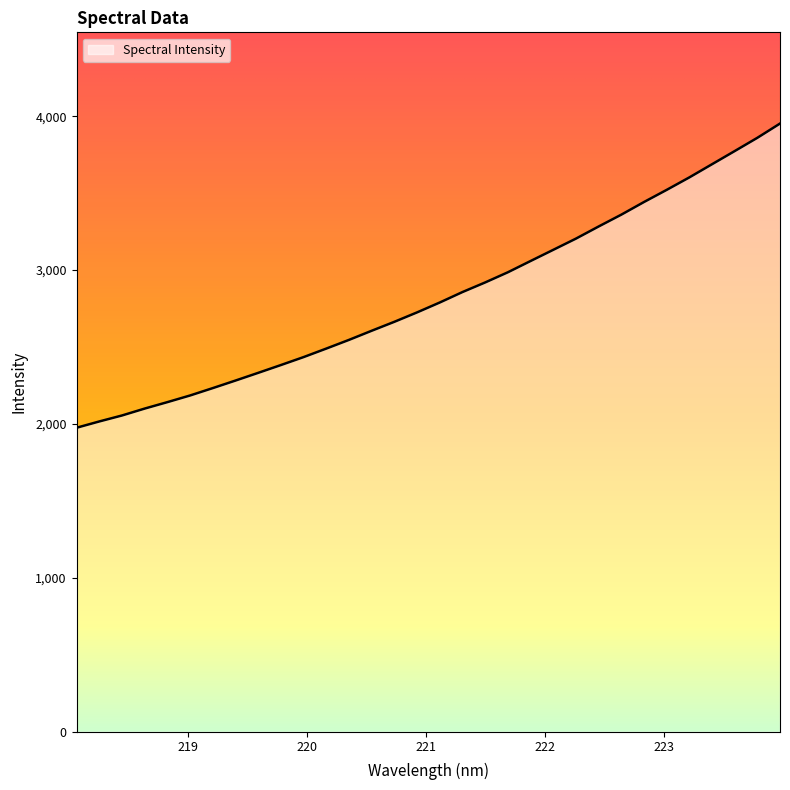

What is the greatest value displayed?

3952.2